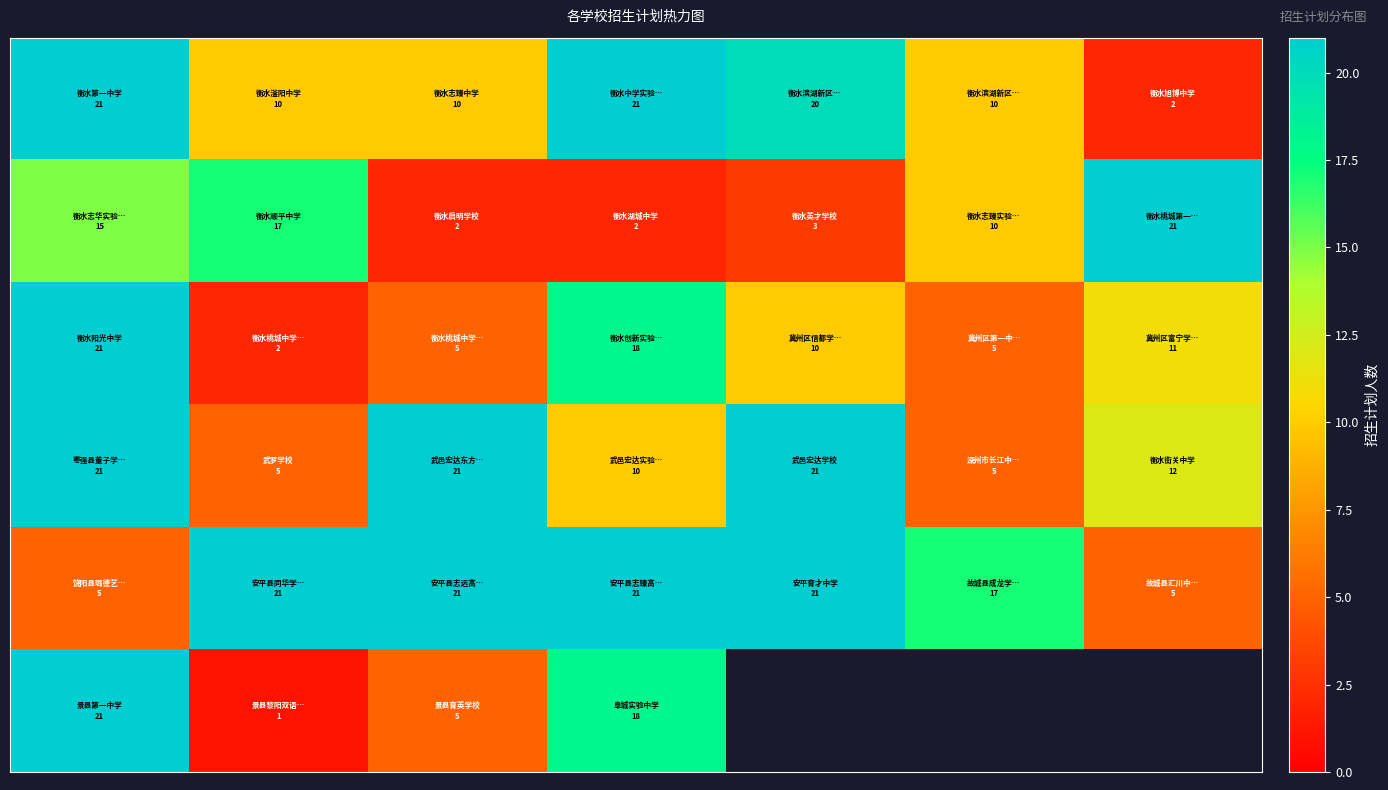

How many series are shown in this chart?

6